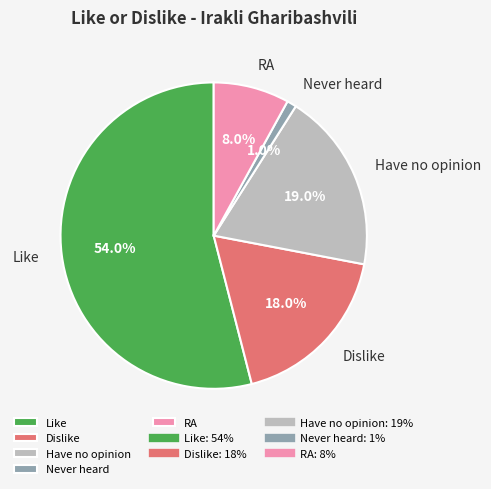

Between Have no opinion and Like, which is larger?

Like